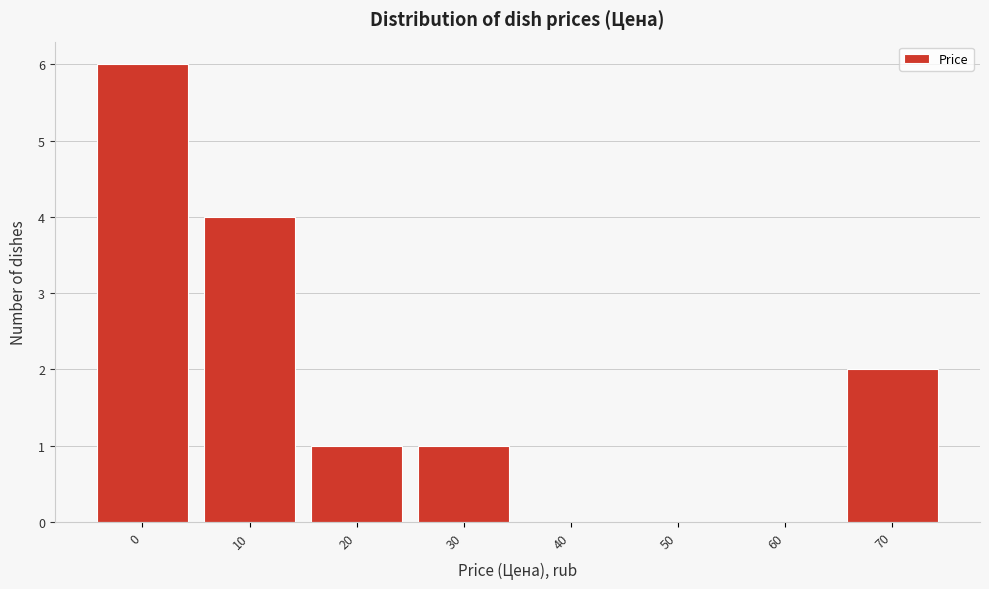

Reading left to right, extract all data points from this chart.

0=6	10=4	20=1	30=1	40=0	50=0	60=0	70=2